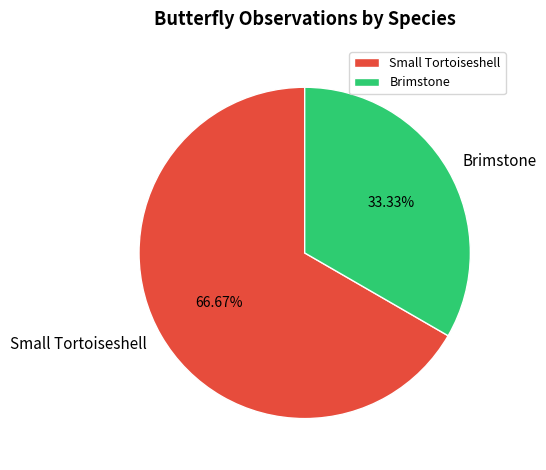

The Small Tortoiseshell slice represents 67% of the pie. True or false?

True